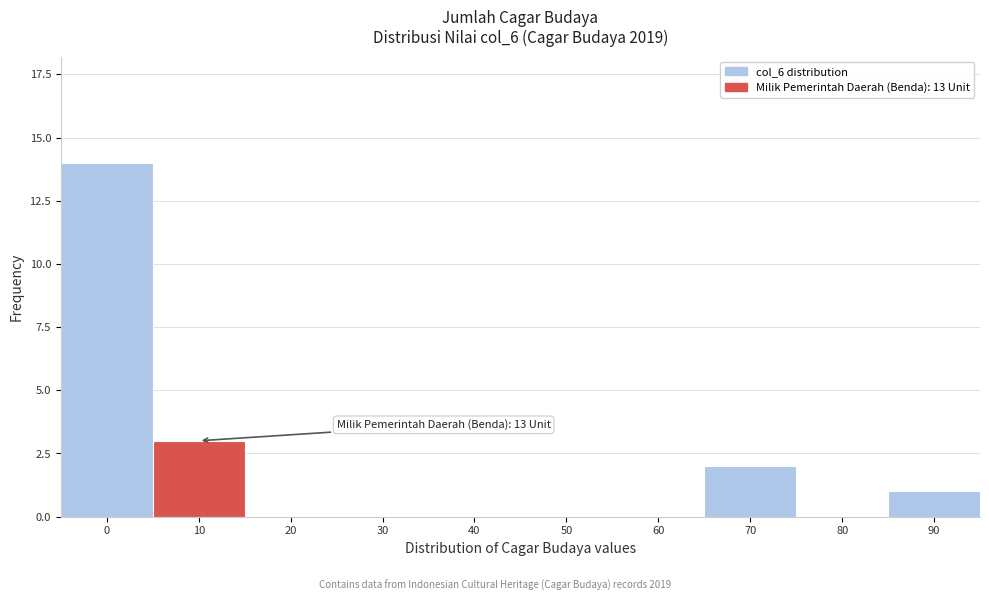

Reading right to left, transcribe all the data shown in this chart.

90=1	80=0	70=2	60=0	50=0	40=0	30=0	20=0	10=3	0=14